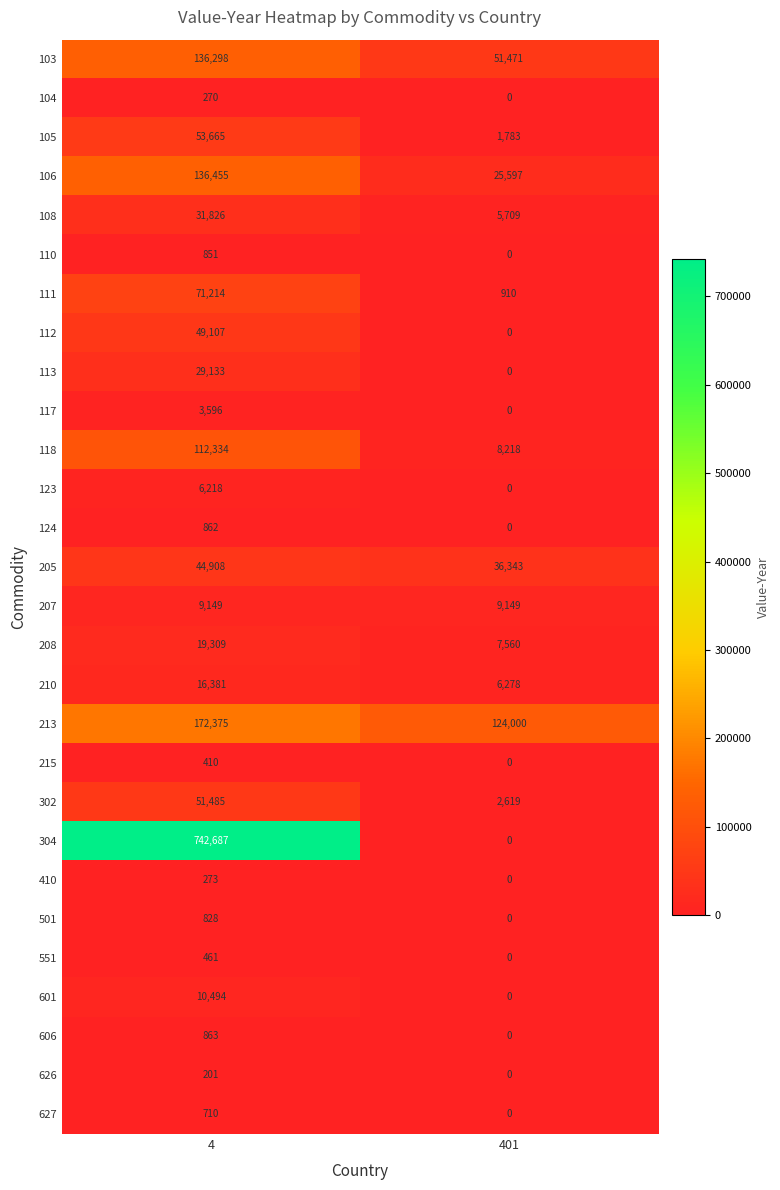

At which label is 205 closest to 40625?

401